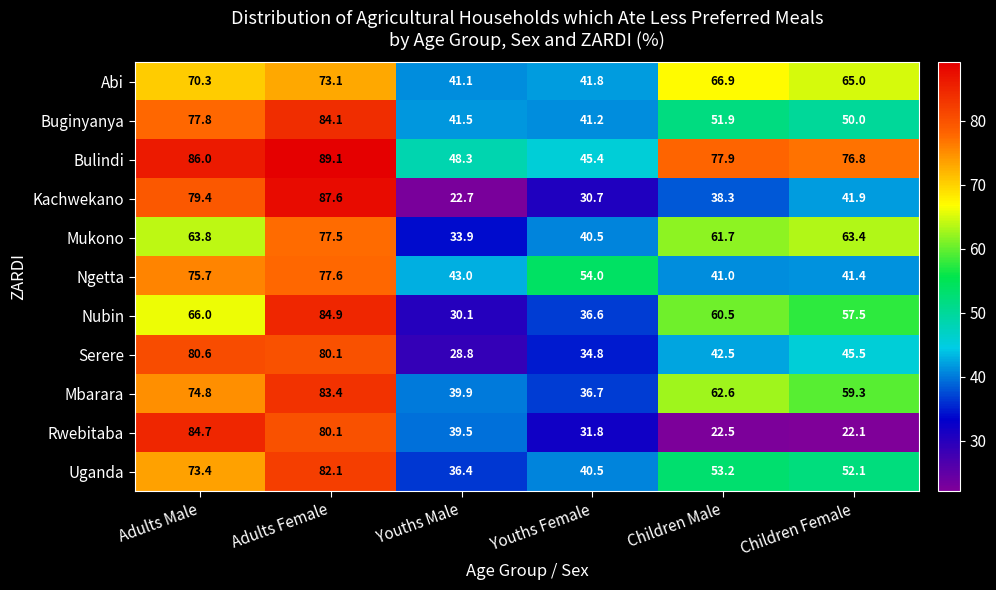

List the series in order of their peak value, highest first.

Bulindi, Kachwekano, Nubin, Rwebitaba, Buginyanya, Mbarara, Uganda, Serere, Ngetta, Mukono, Abi